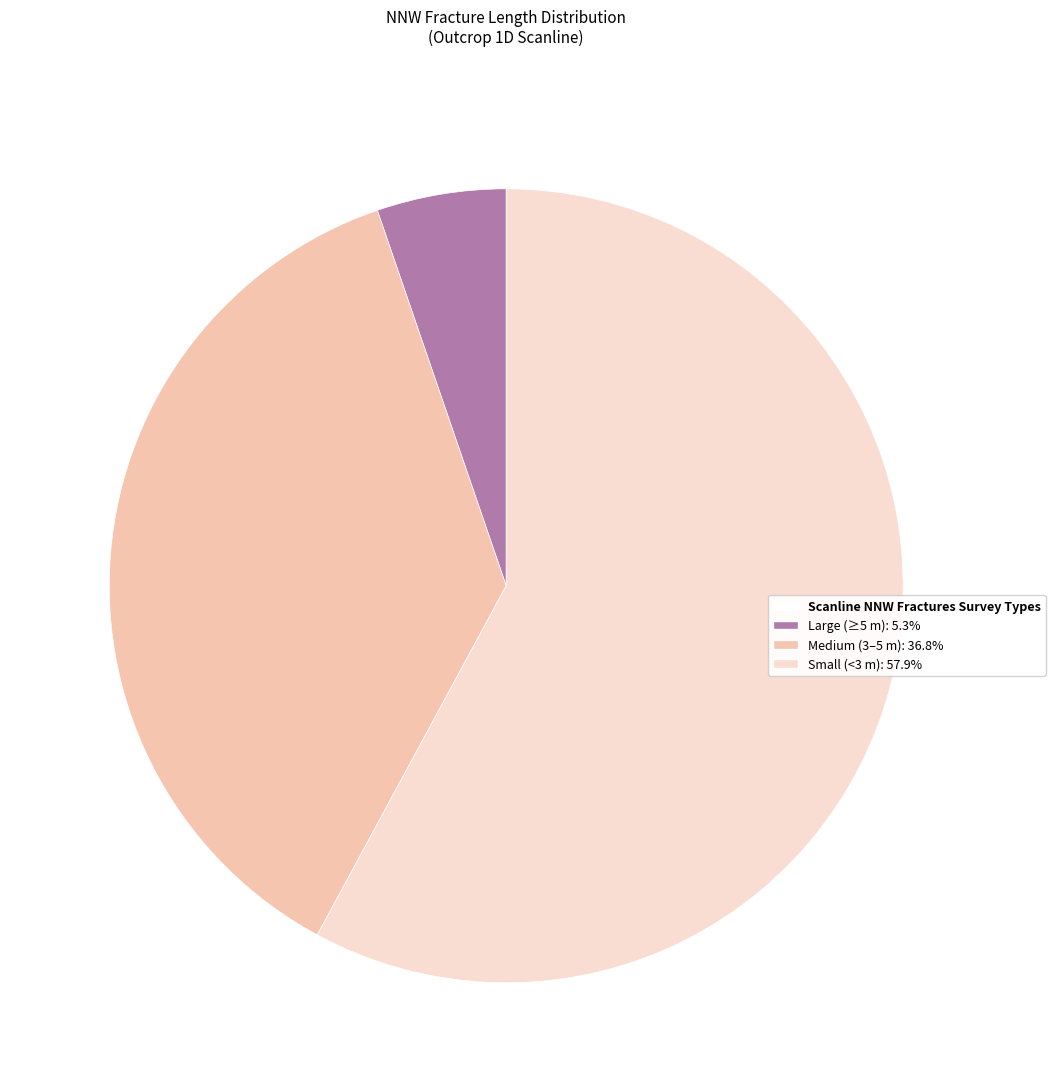

Is there a majority slice in this chart?

Yes